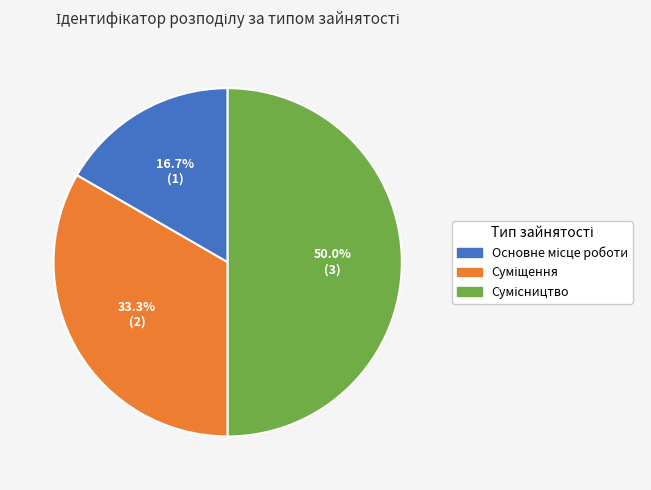

Approximately how many times larger is the value at Суміщення compared to Основне місце роботи?

2.0